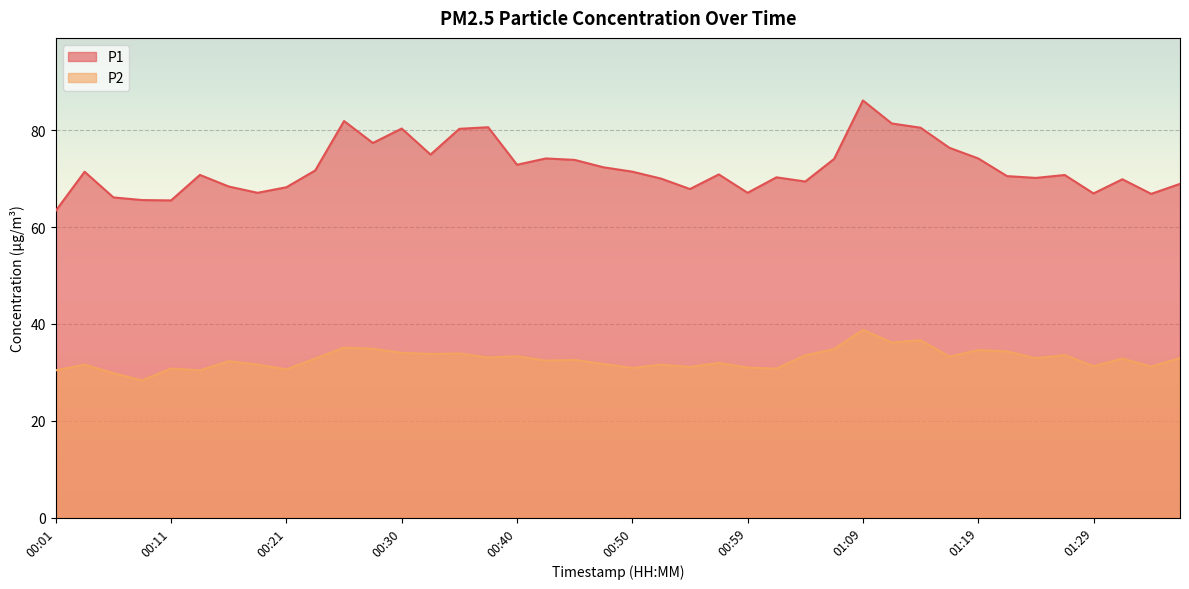

At which category is the sum across all series the highest?

01:09